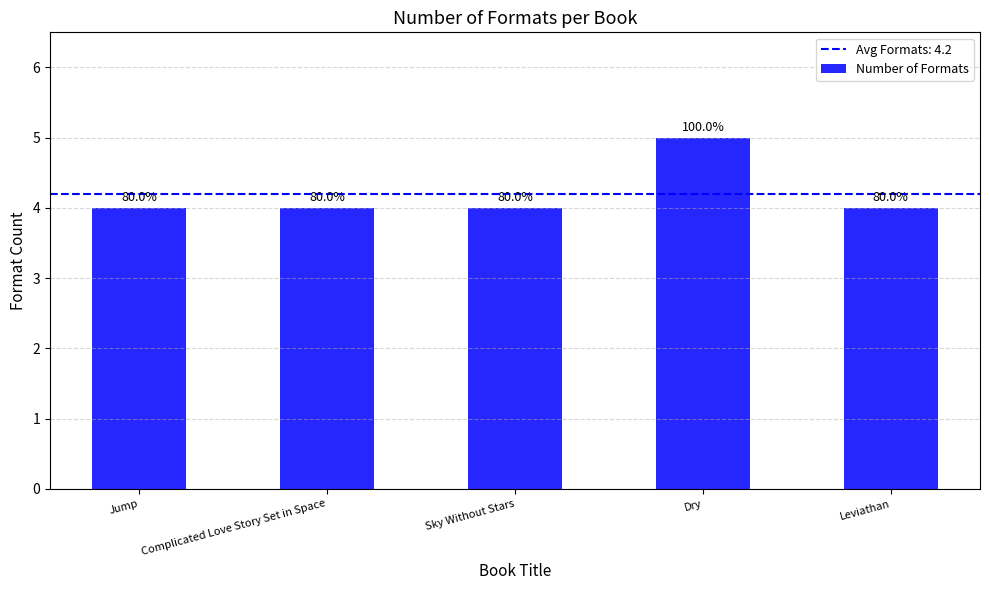

Count the values in the range 4 to 5.

5